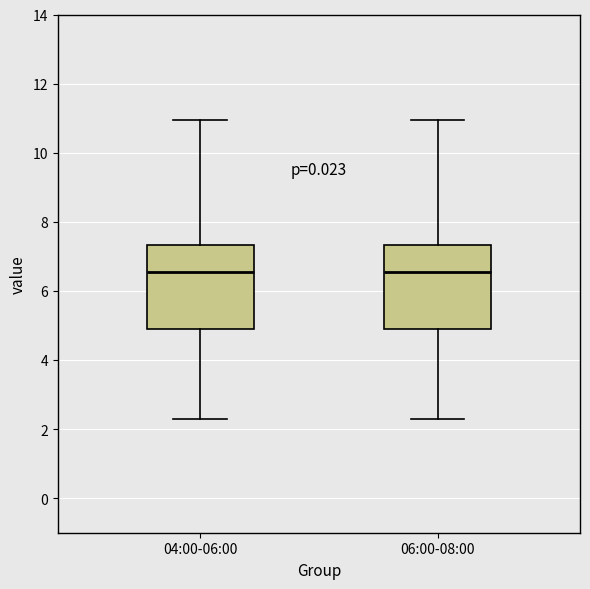

Reading left to right, transcribe this box plot: for each box, give where its median line is, the range the box spans, and where its two whiskers end, as read against the y-axis. The values are not printed on the chart, so give them approximately, as read against the axis.

04:00-06:00: median 6.6, box 5.0 to 7.4, whiskers 2.4 to 11.0
06:00-08:00: median 6.6, box 5.0 to 7.4, whiskers 2.4 to 11.0